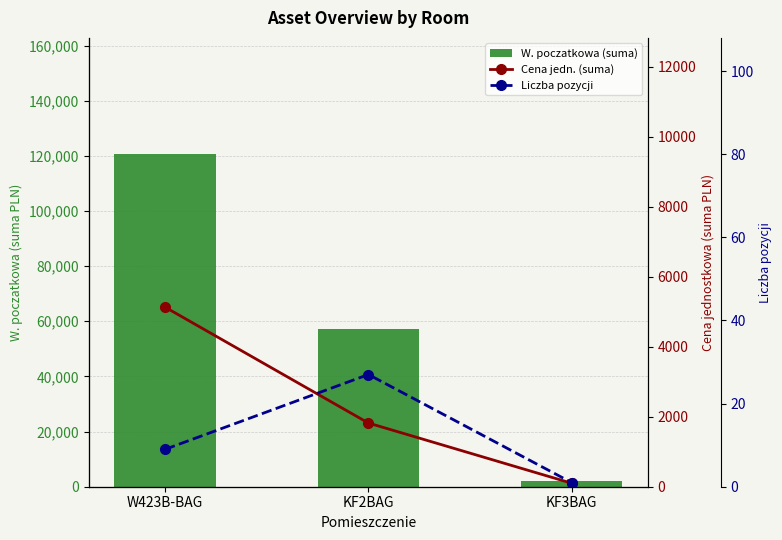

True or false: W. poczatkowa (suma) has a value of 3000.3 at KF3BAG.

False